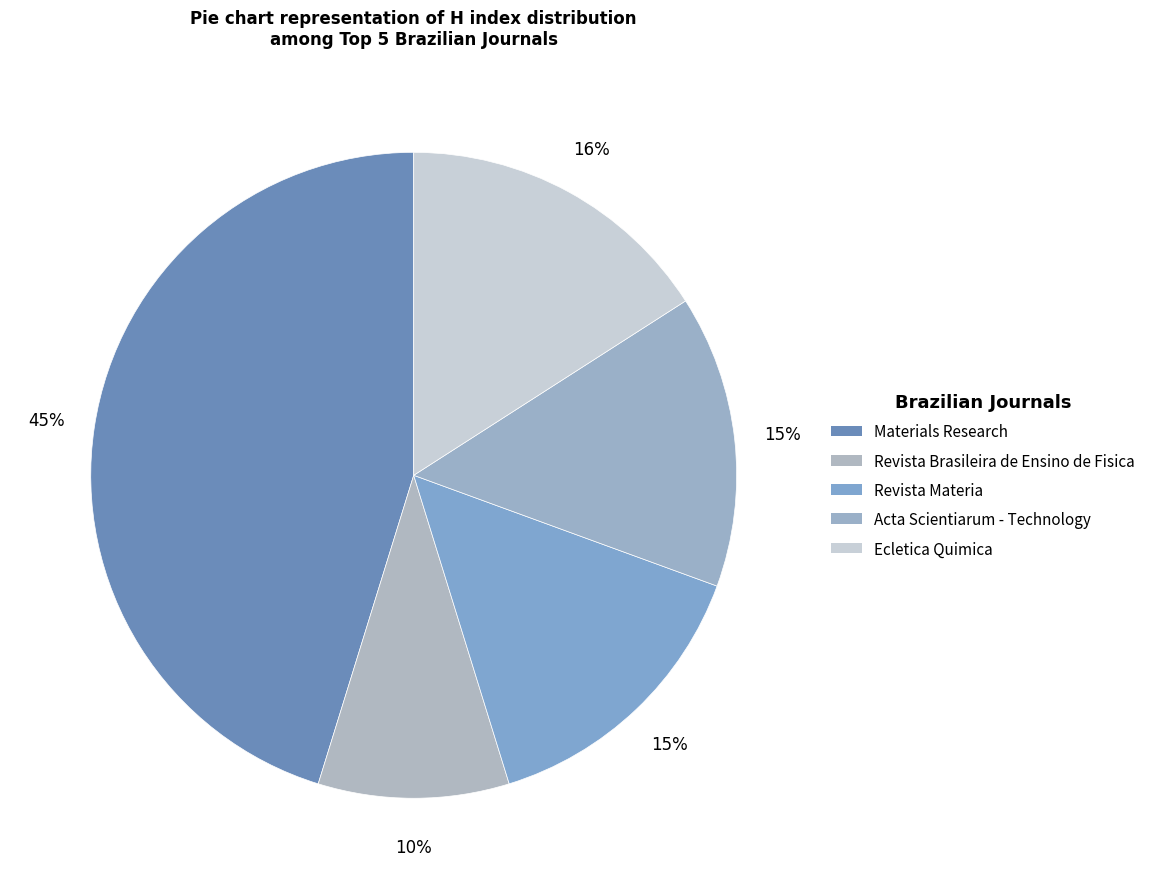

To the nearest percent, what is the average slice percentage?

20%